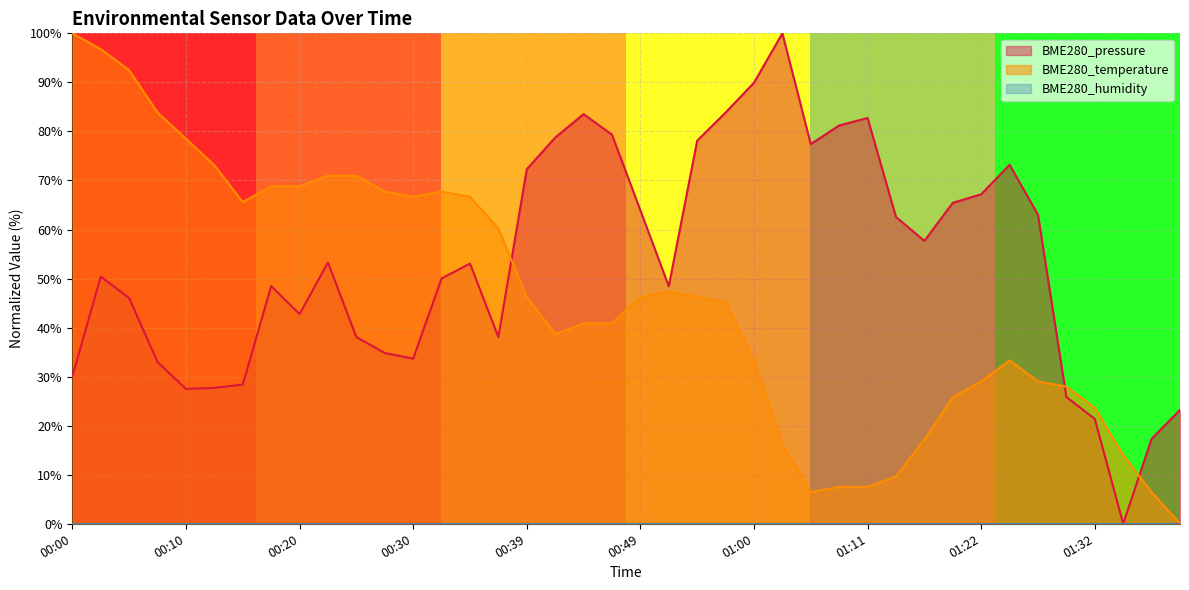

Where is the first local minimum for BME280_temperature?

00:15